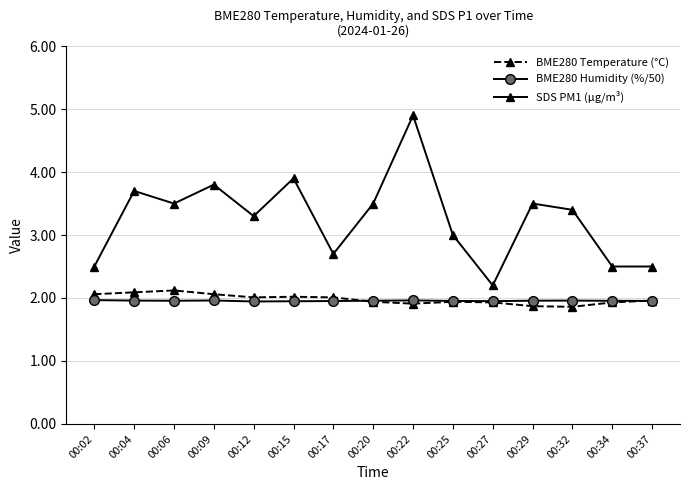

True or false: SDS PM1 (µg/m³) and BME280 Temperature (°C) intersect in this chart.

False